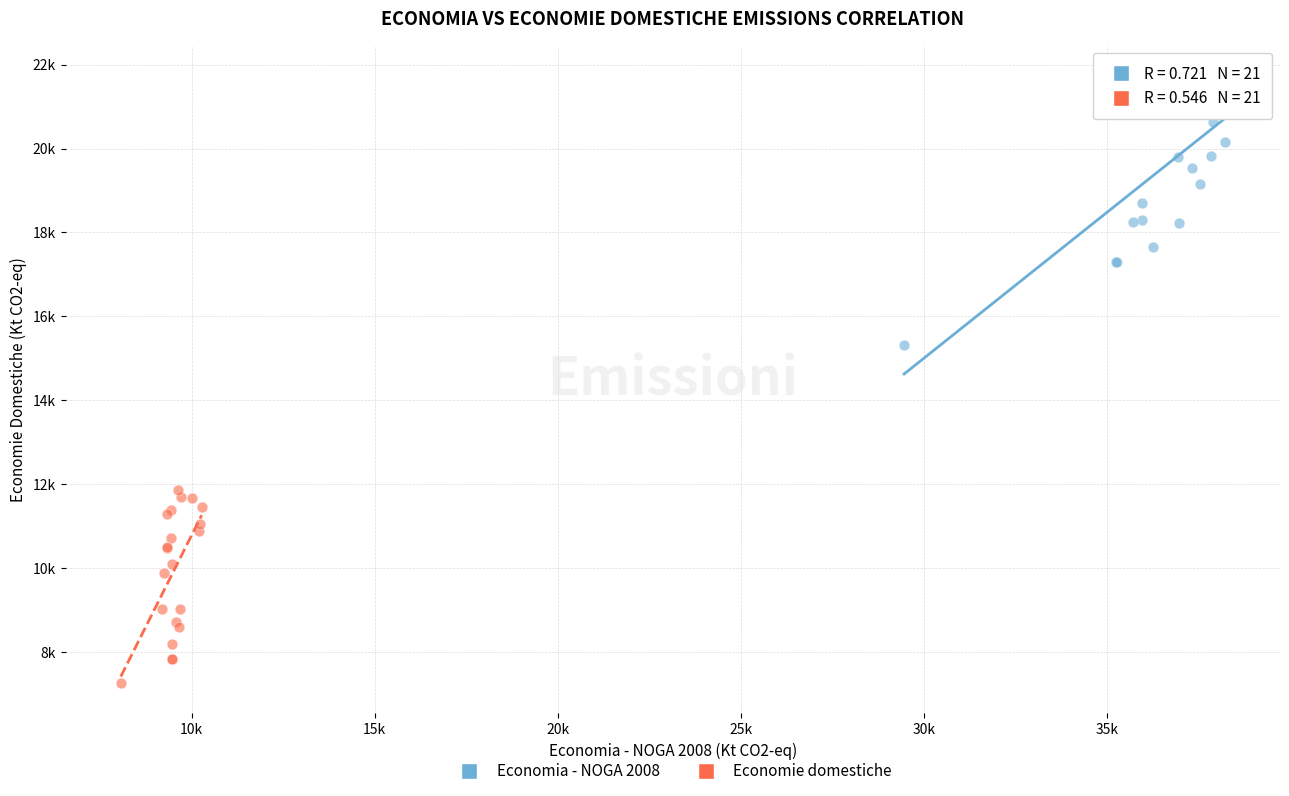

What are all the series names shown in the legend?

Economia - NOGA 2008, Economie domestiche